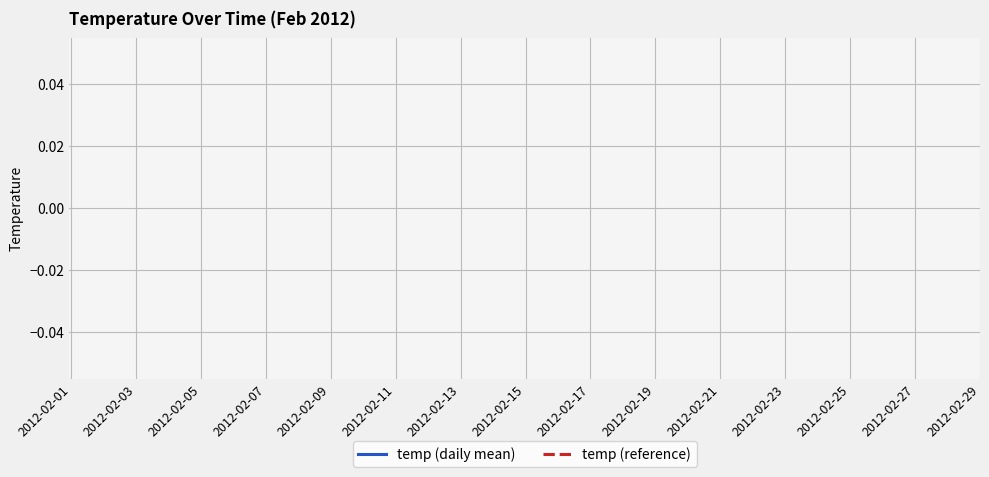

How many distinct data groups are displayed?

2